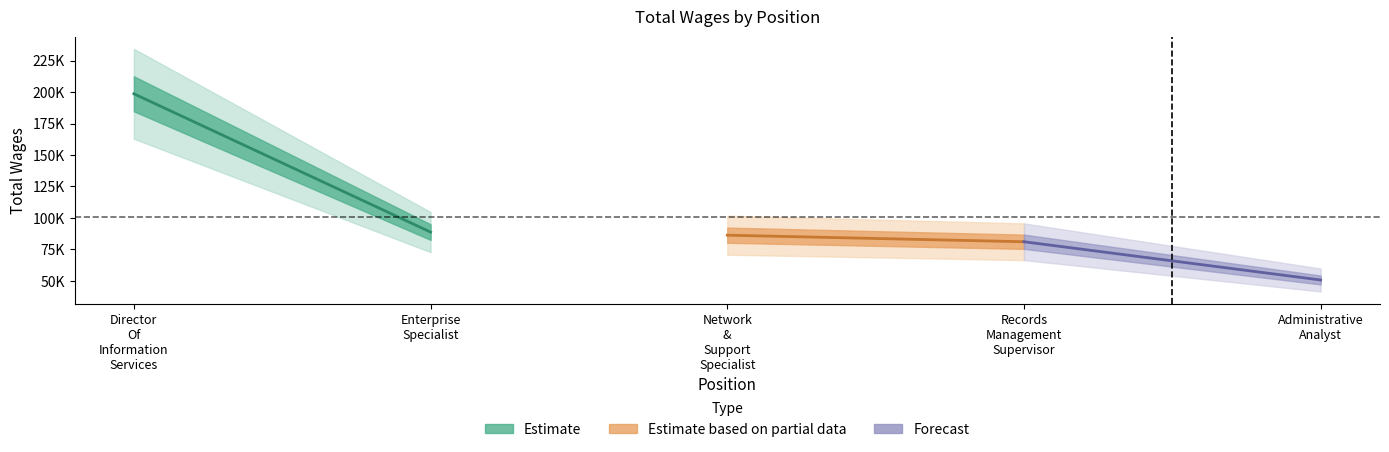

At which label does the data first exceed 86269?

Director Of Information Services